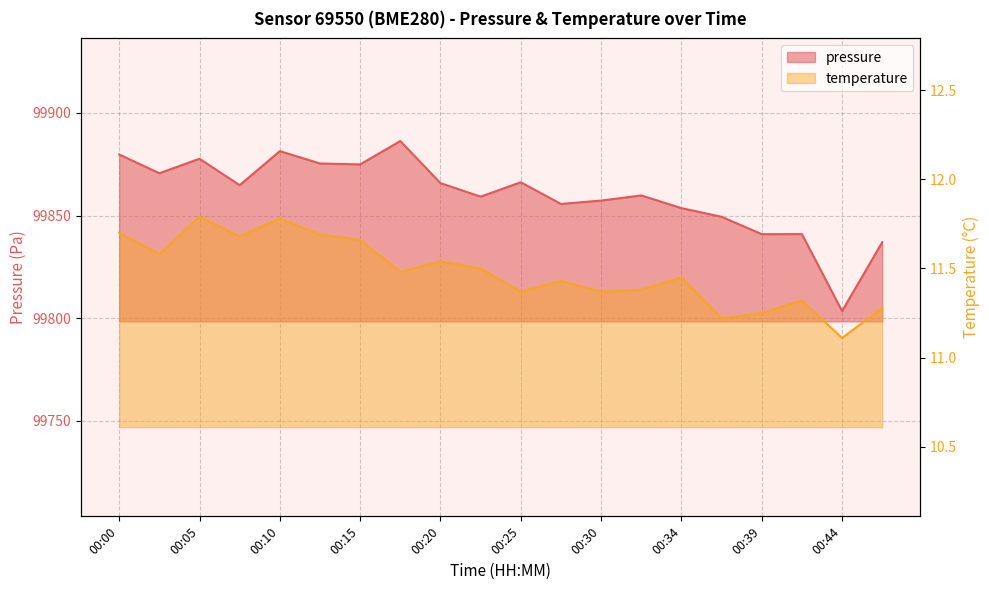

Which series has the largest range (max minus min)?

pressure